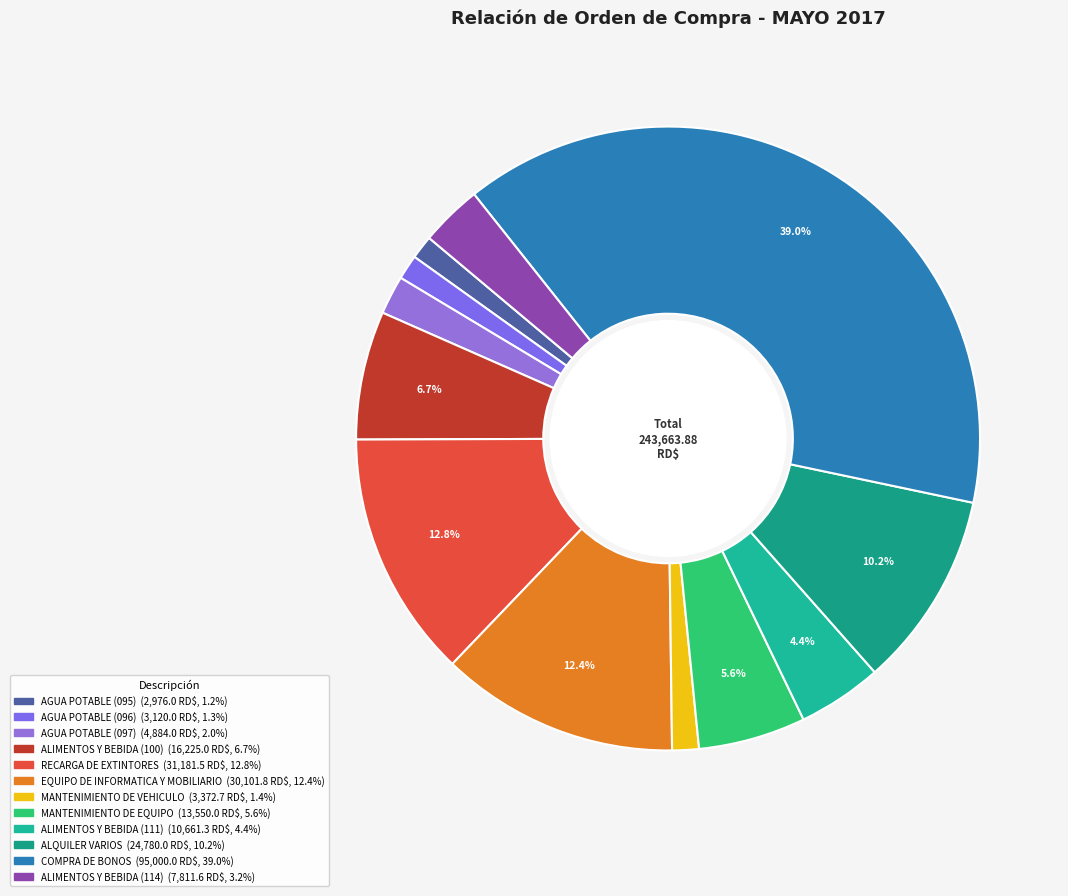

What percentage is NOT represented by ALQUILER VARIOS?

89.8%